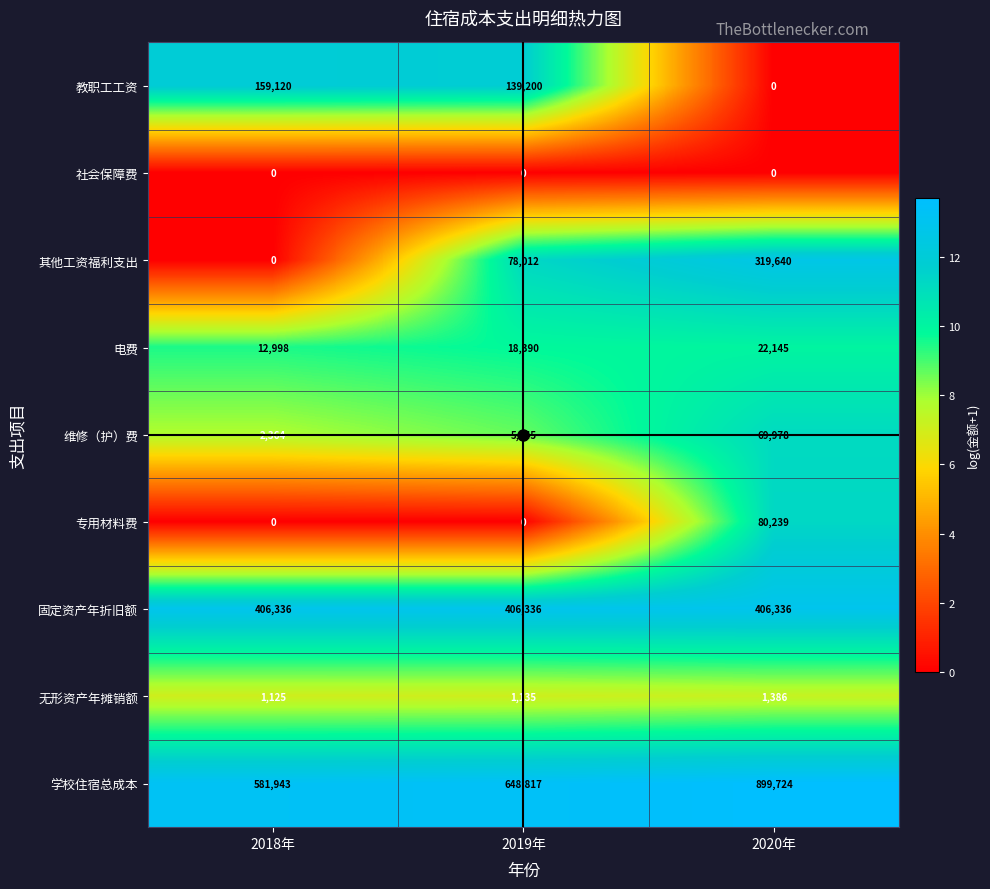

True or false: 学校住宿总成本 has a value of 878321 at 2019年.

False